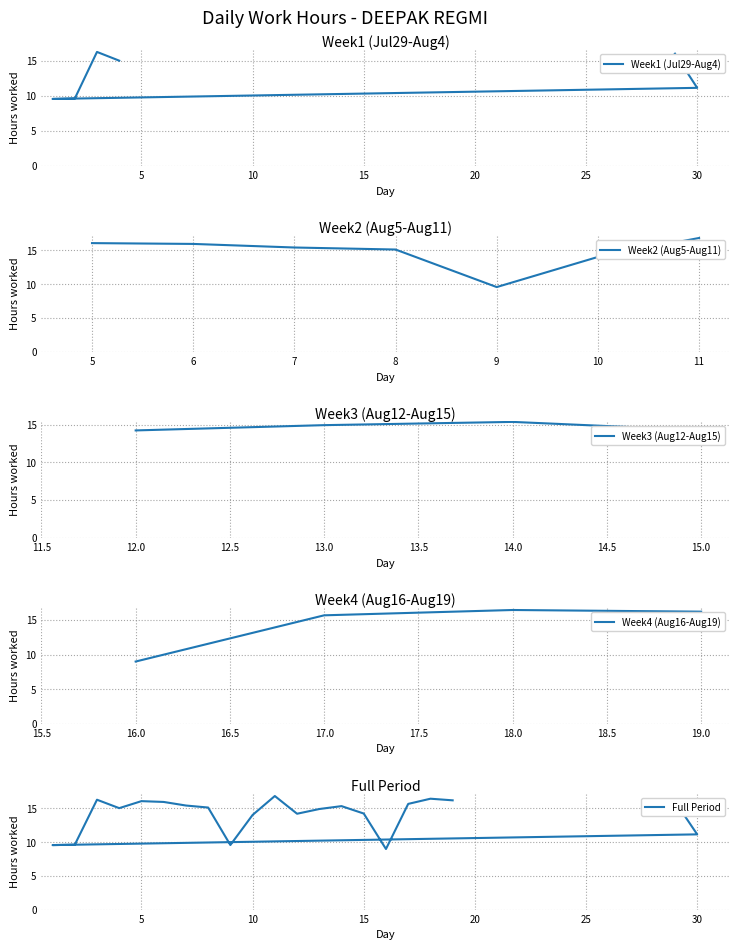

What position from the left is 9?

11